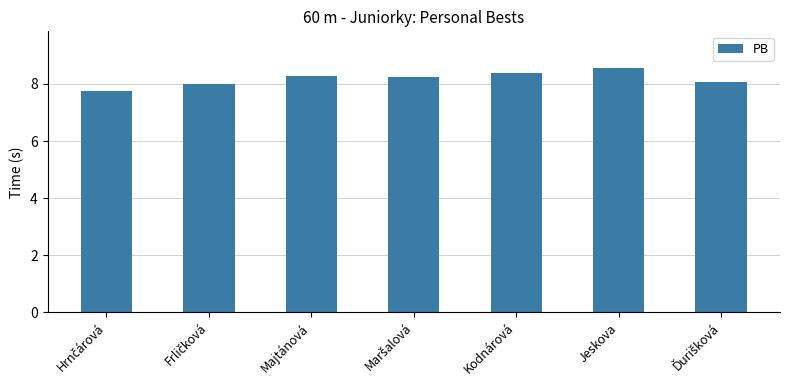

What is the label of the 5th bar from the left?

Kodnárová